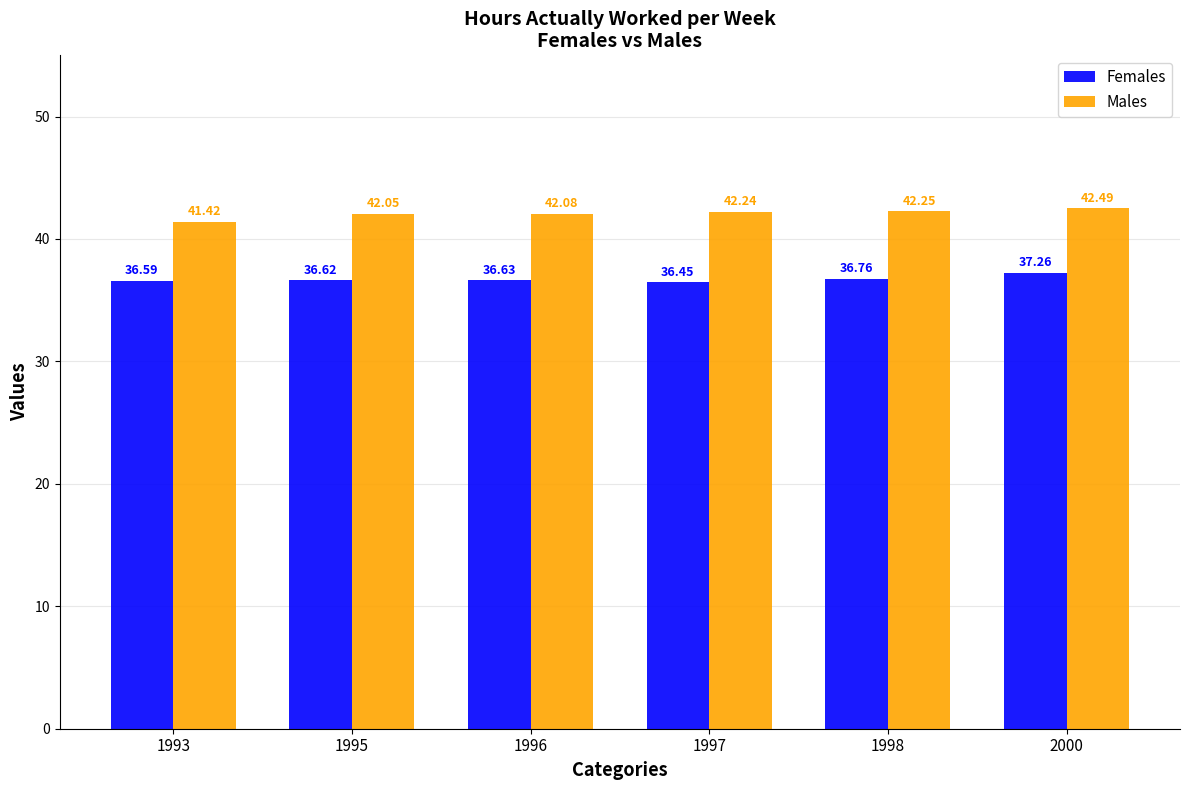

What is the value of the Males bar at the 1st from the left?

41.4